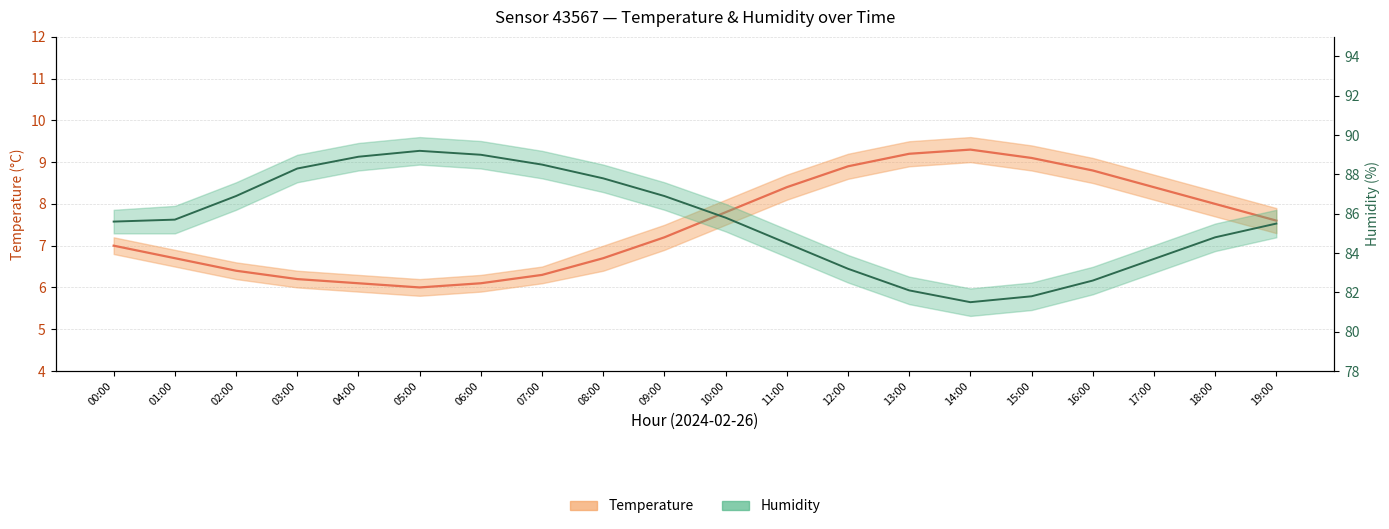

Where does the Humidity series first go above 85?

00:00